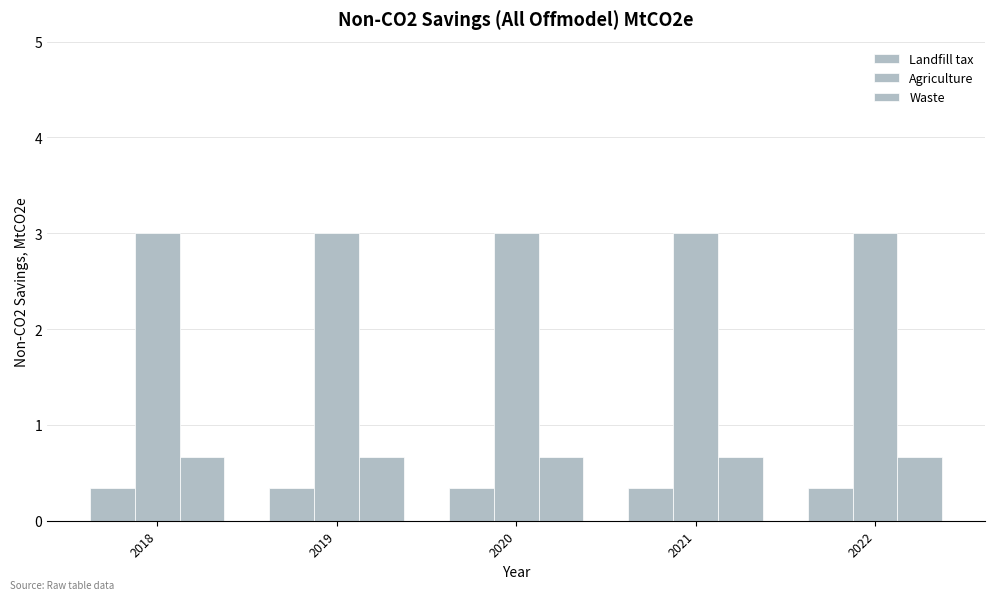

Reading right to left, transcribe all the data shown in this chart.

Landfill tax: 2022=0.3	2021=0.3	2020=0.3	2019=0.3	2018=0.3
Agriculture: 2022=3.0	2021=3.0	2020=3.0	2019=3.0	2018=3.0
Waste: 2022=0.7	2021=0.7	2020=0.7	2019=0.7	2018=0.7